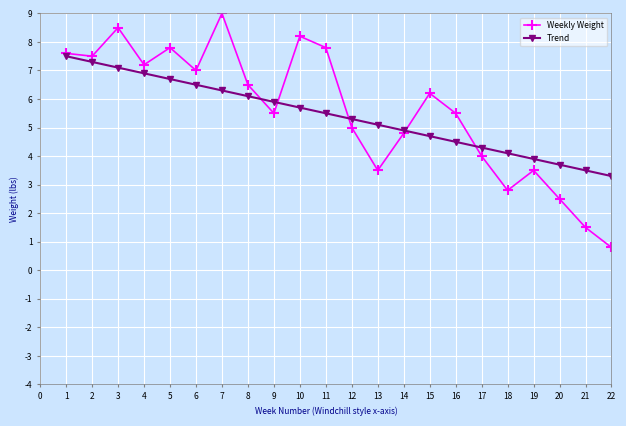

What is the value of the Trend point at the 9th from the left?

5.9